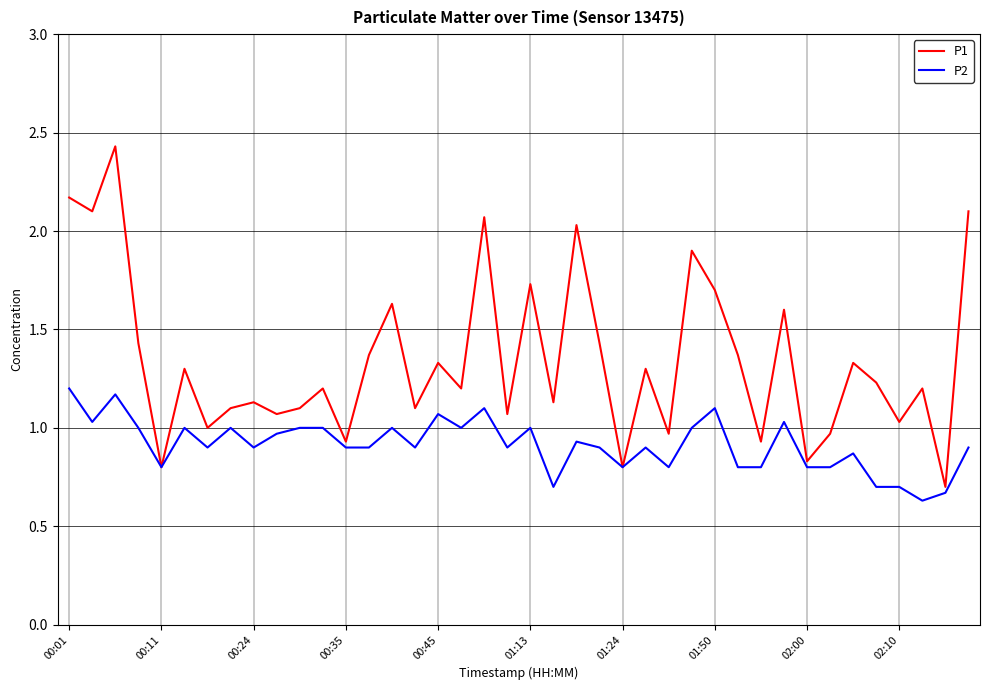

Which series has the widest spread of values?

P1